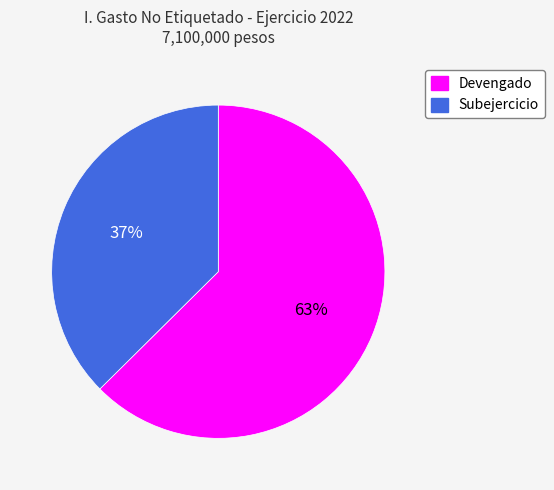

To the nearest percent, what is the combined percentage of Devengado and Subejercicio?

100%